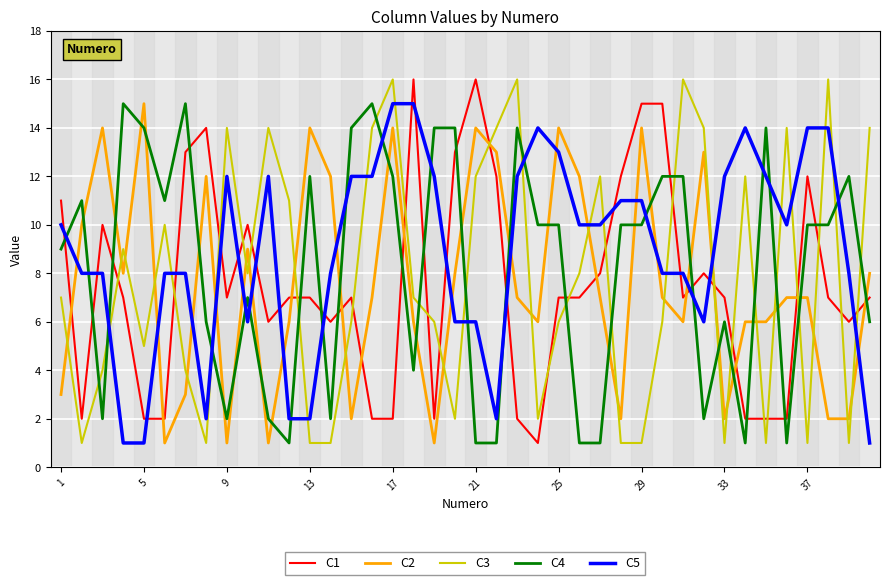

Which series has the largest total across all categories?

C5